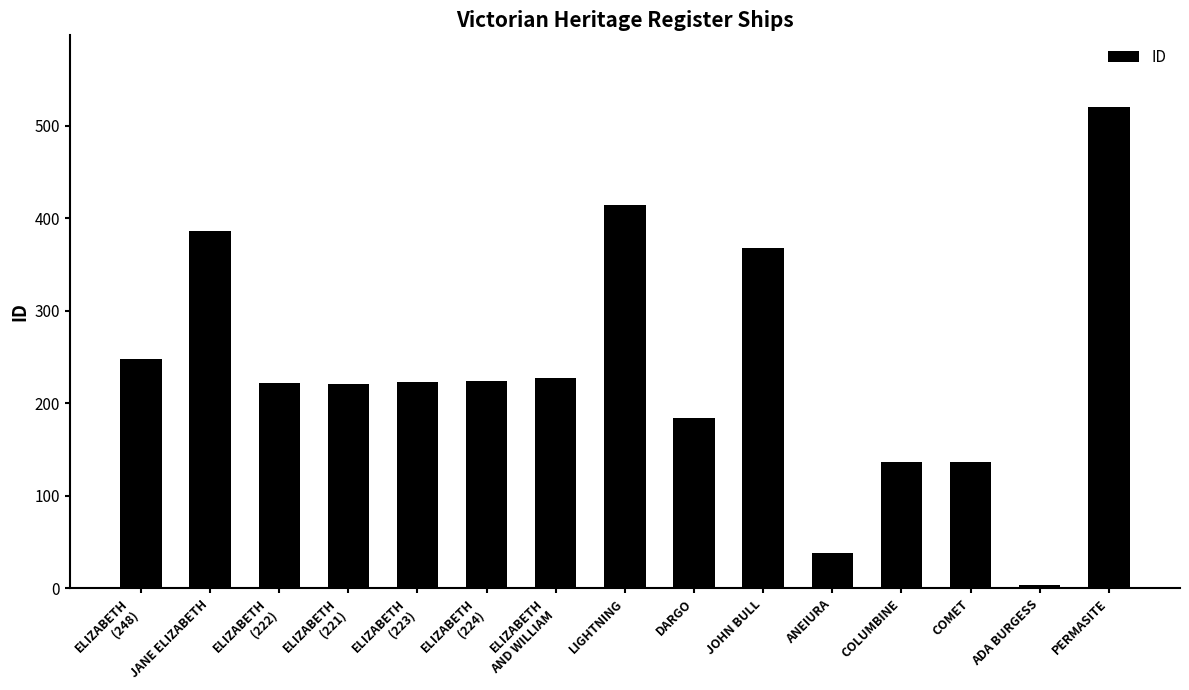

True or false: the data shows 368 at JOHN BULL.

True